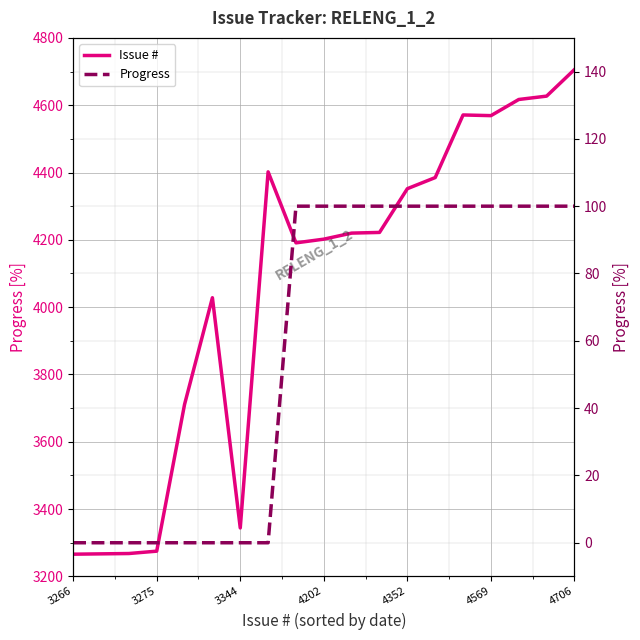

Which category has the lowest value in the Issue # series?

3266